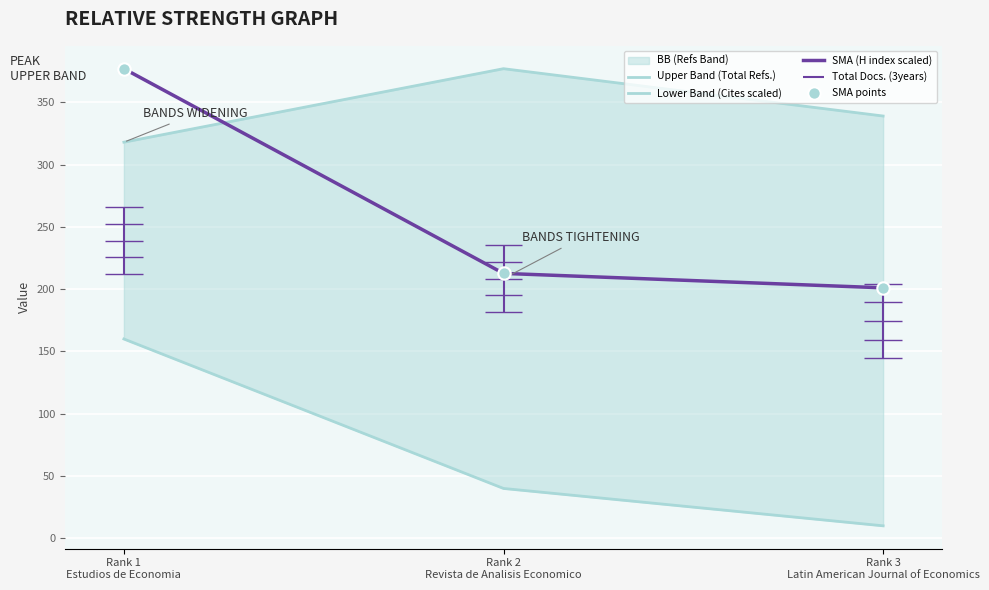

What is the total value across all series at Rank 2
Revista de Analisis Economico?

842.3